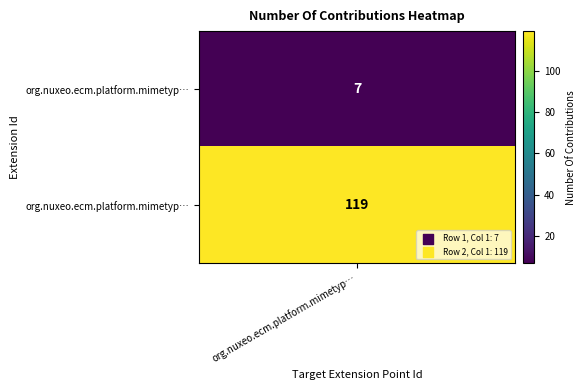

What is the difference between the values at 1 and 0?

112